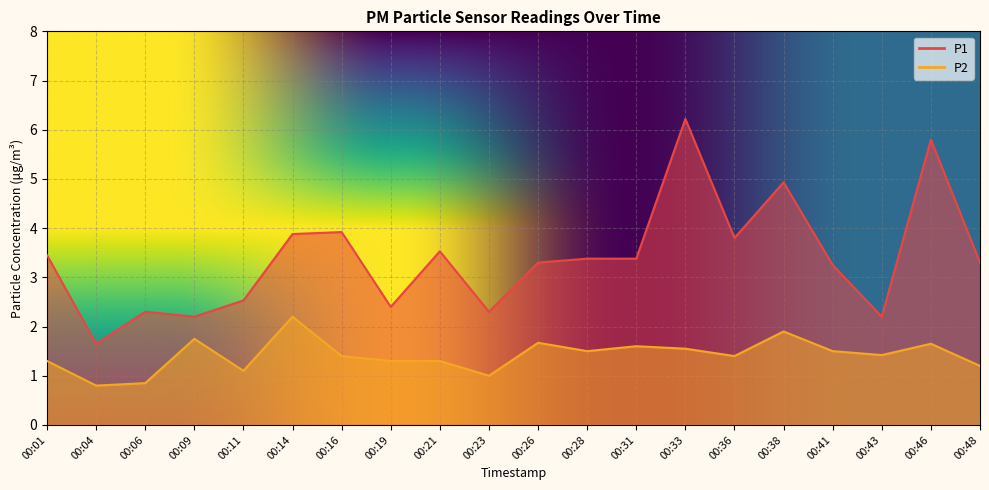

At 00:33, list the series in order from smallest to largest.

P2, P1